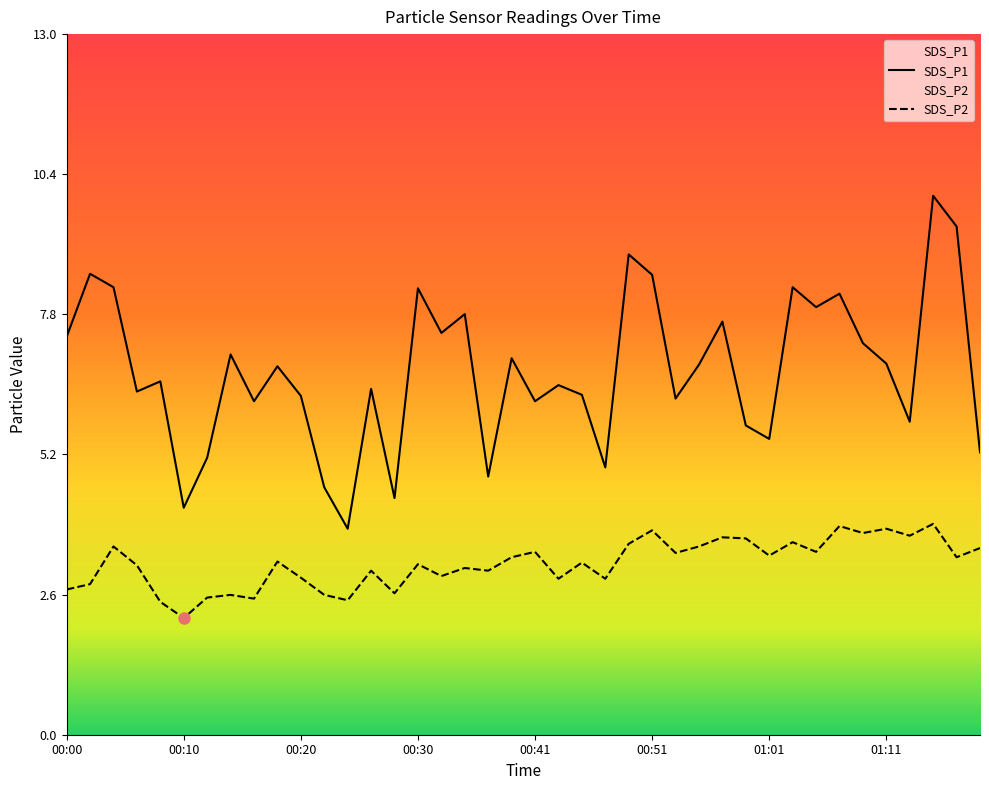

True or false: SDS_P1 and SDS_P2 intersect in this chart.

False